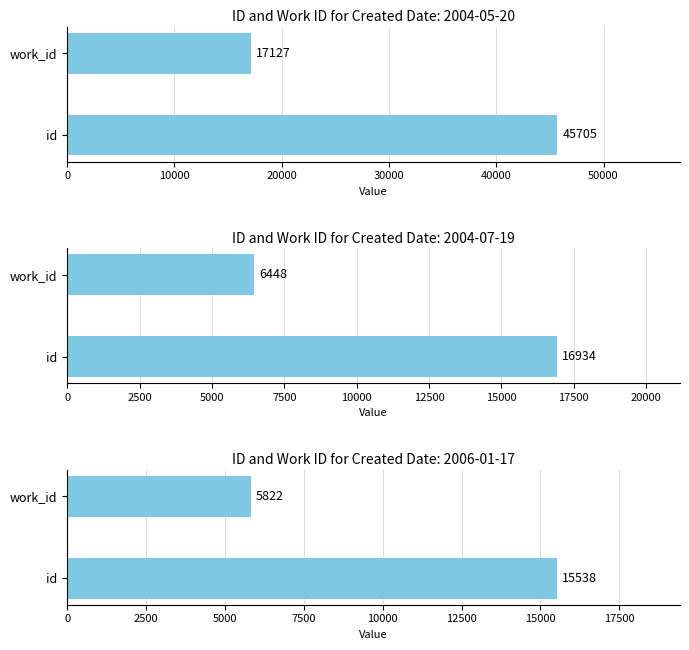

True or false: the data shows 15538 at id.

True